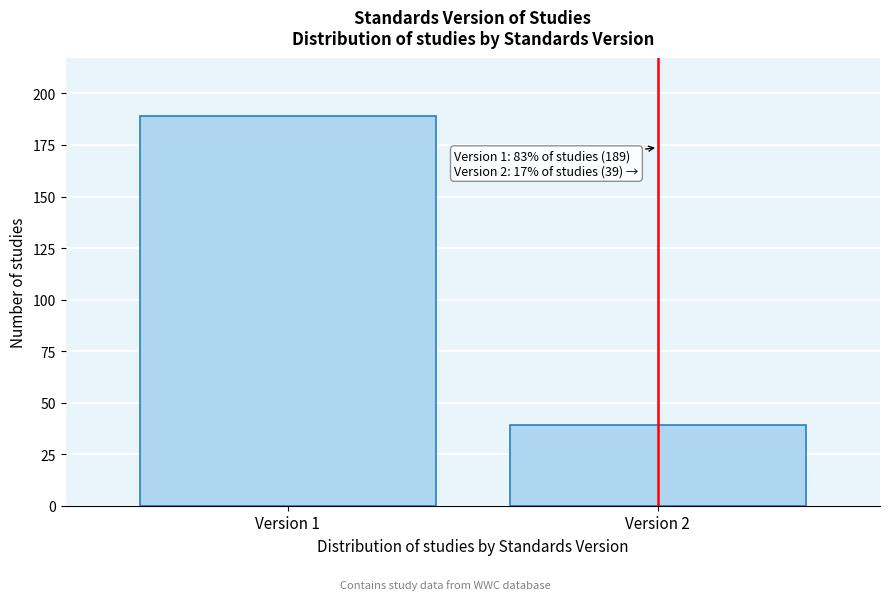

Reading left to right, transcribe all the data shown in this chart.

Version 1=189	Version 2=39